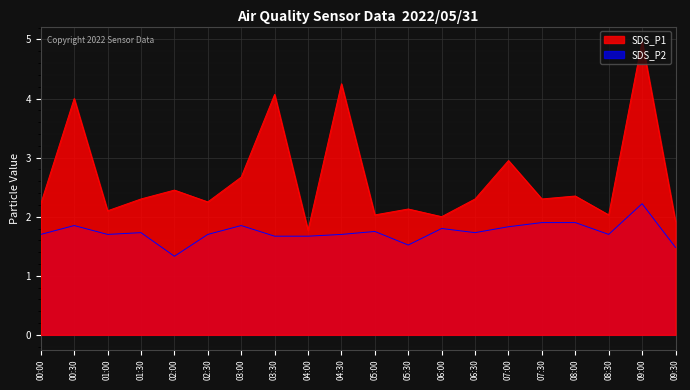

At which label is SDS_P2 closest to 1?

02:00